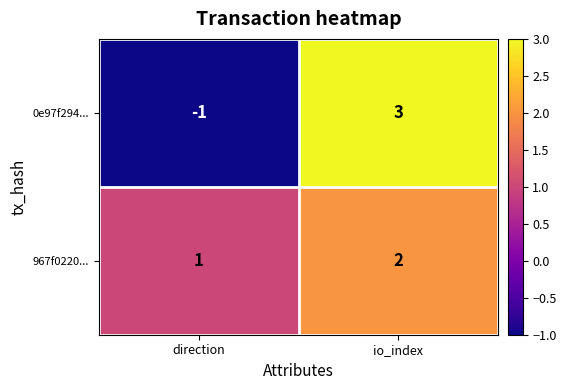

The value of 967f0220... at io_index is 3. True or false?

False